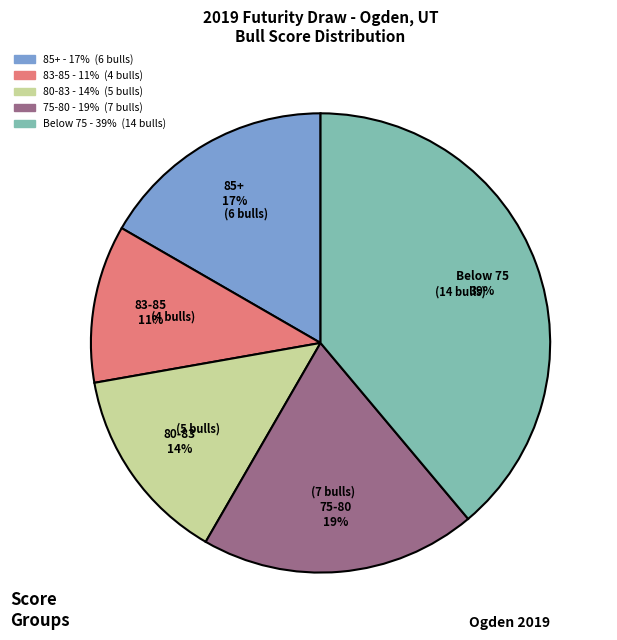

To the nearest percent, what is the difference between the largest and smallest slice percentages?

28%